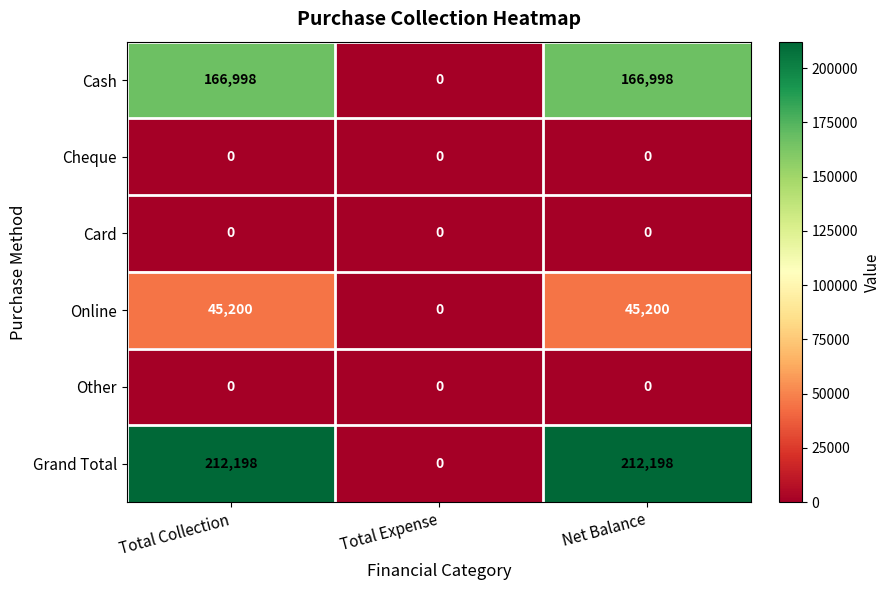

What is the spread (max minus min) of values at Net Balance?

212198